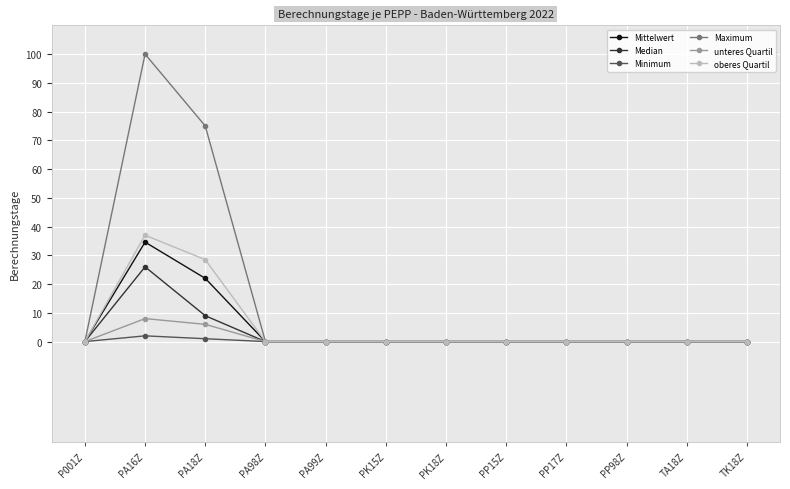

What are all the series names shown in the legend?

Mittelwert, Median, Minimum, Maximum, unteres Quartil, oberes Quartil